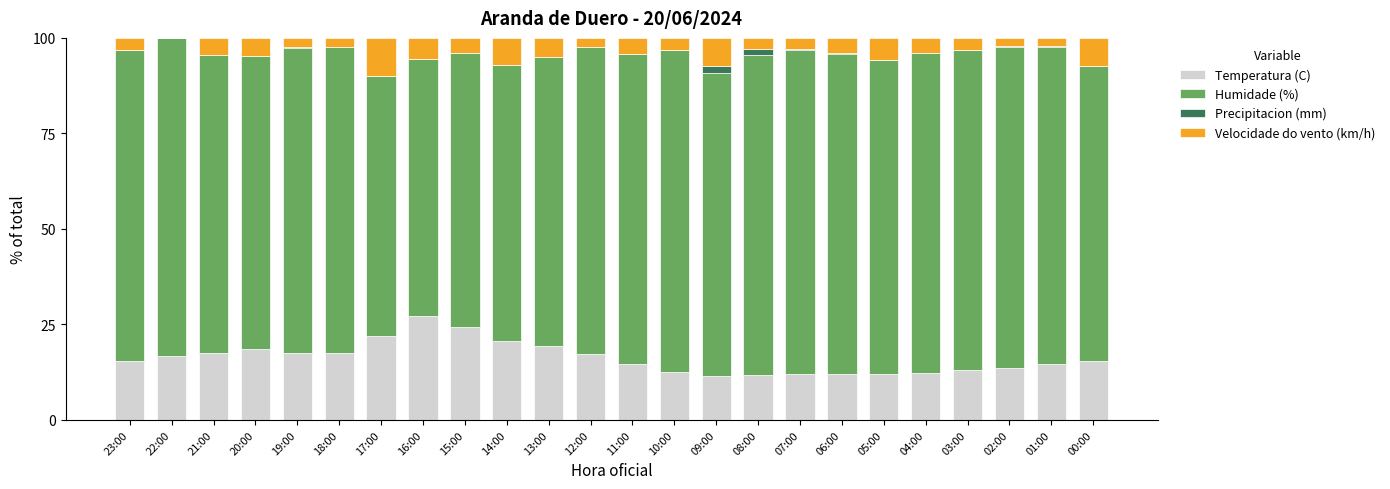

The Temperatura (C) series shows 21.9 at 17:00. True or false?

True